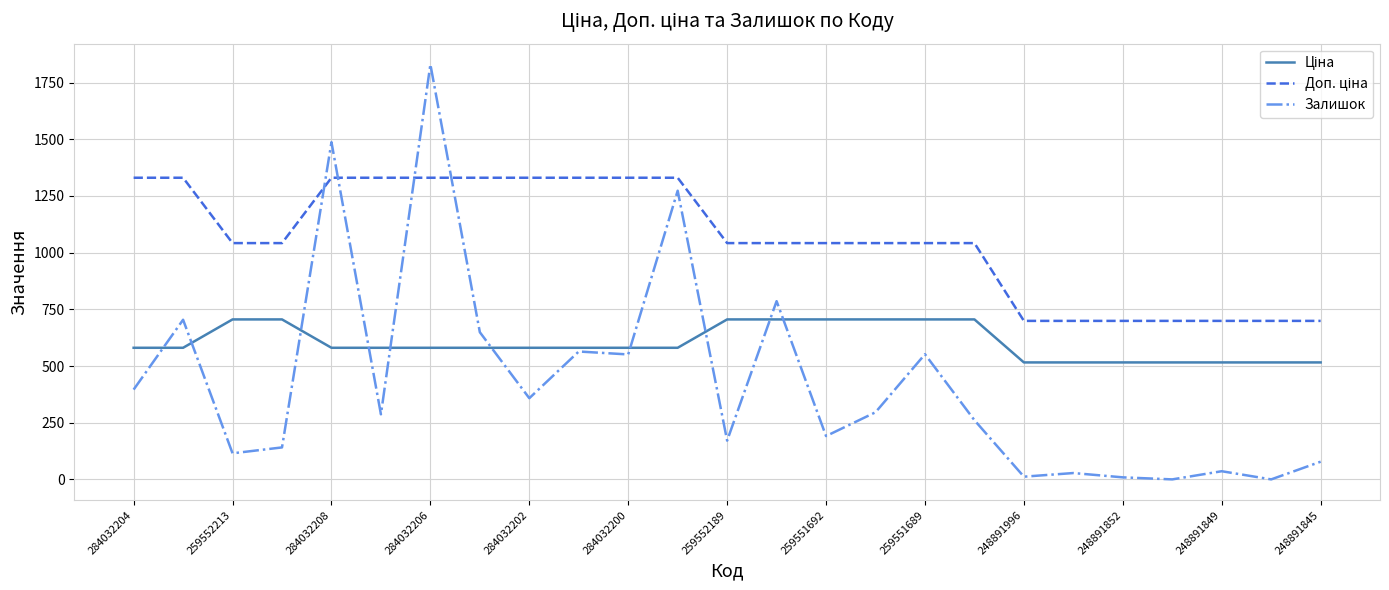

Count the number of data series in this chart.

3